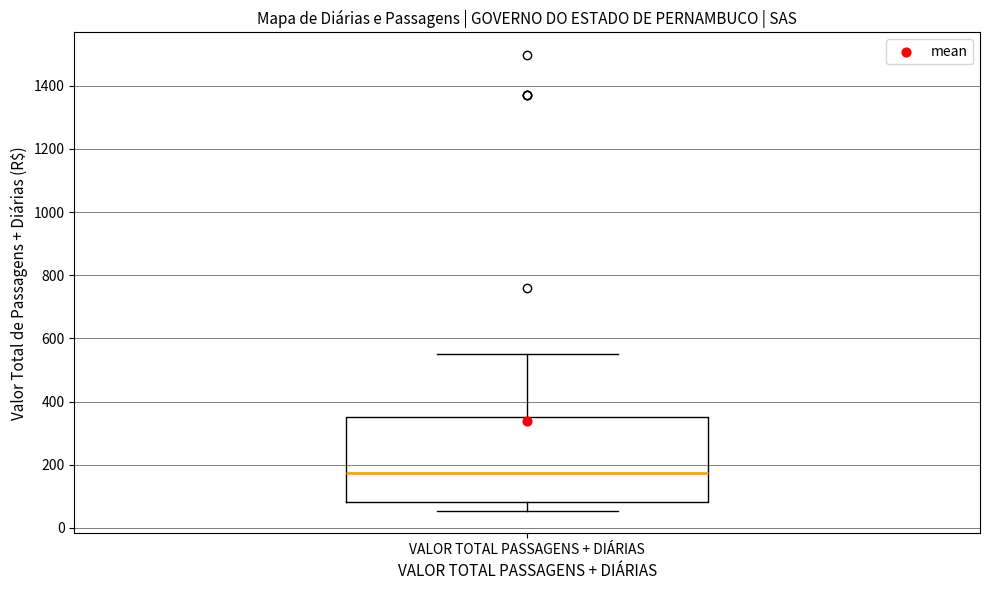

Transcribe this box plot: give where the median line is, the range the box spans, and where the two whiskers end, as read against the y-axis. The values are not printed on the chart, so give them approximately, as read against the axis.

median 180, box 80 to 360, whiskers 60 to 560